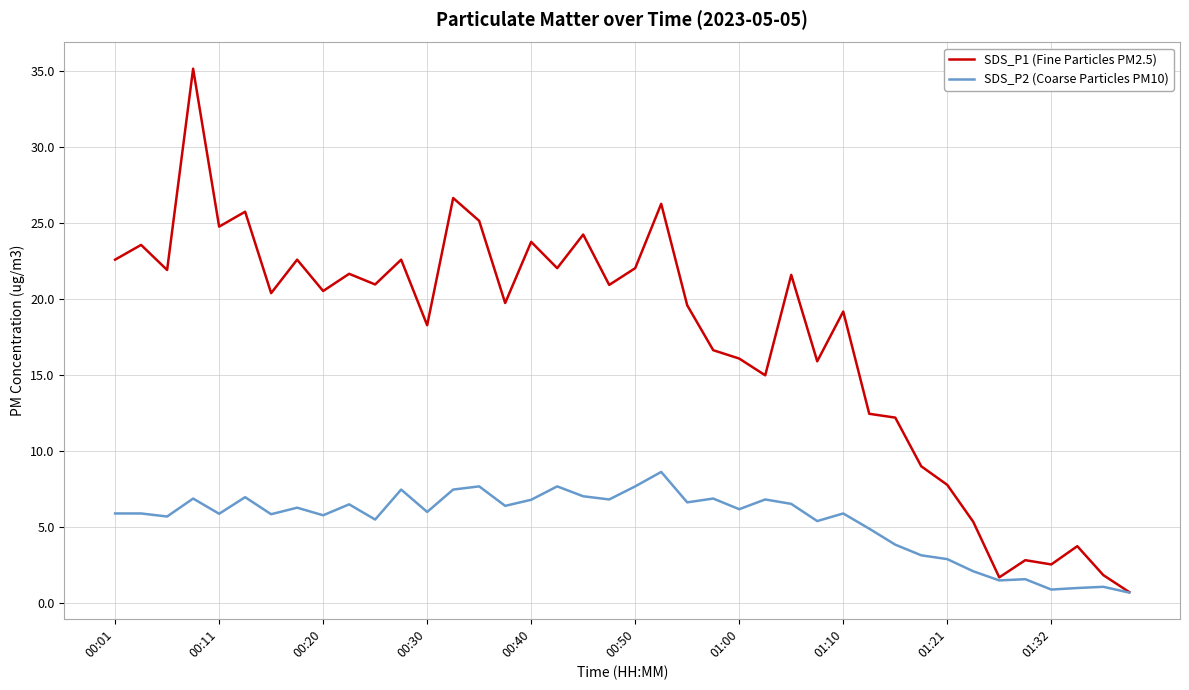

In SDS_P1 (Fine Particles PM2.5), how many points are higher than both neighbors (excluding endpoints)?

14